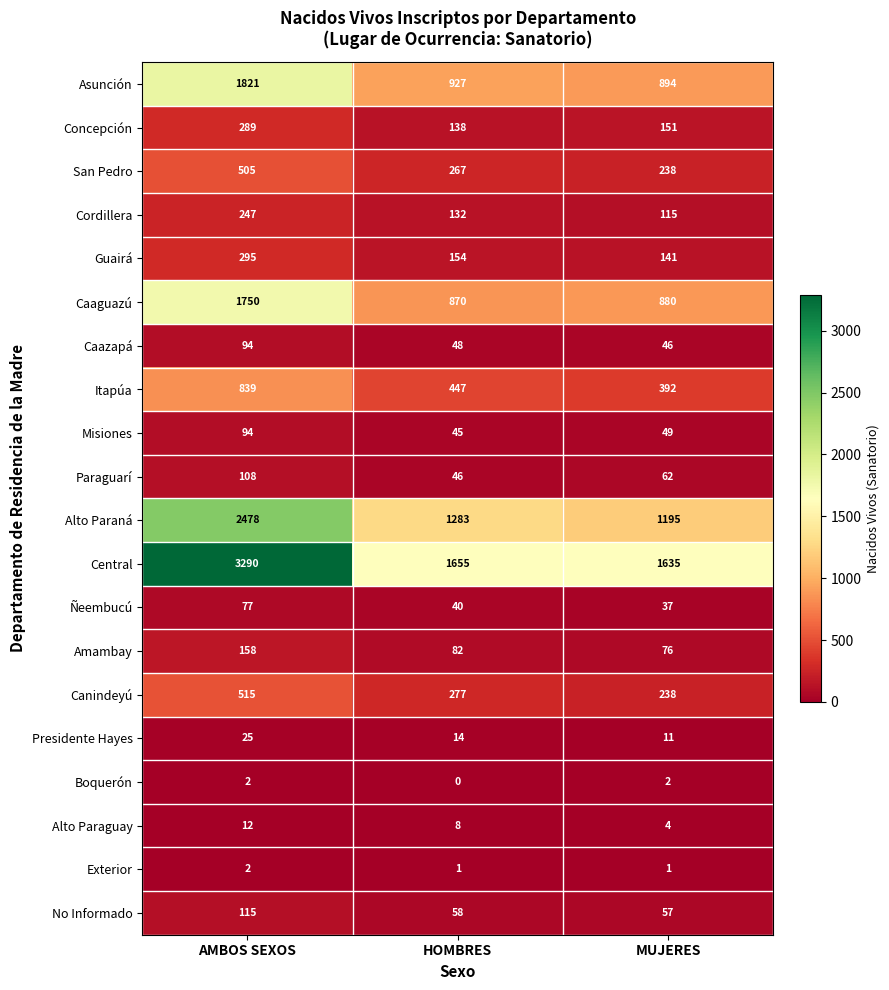

What is the total value across all series at MUJERES?

6224